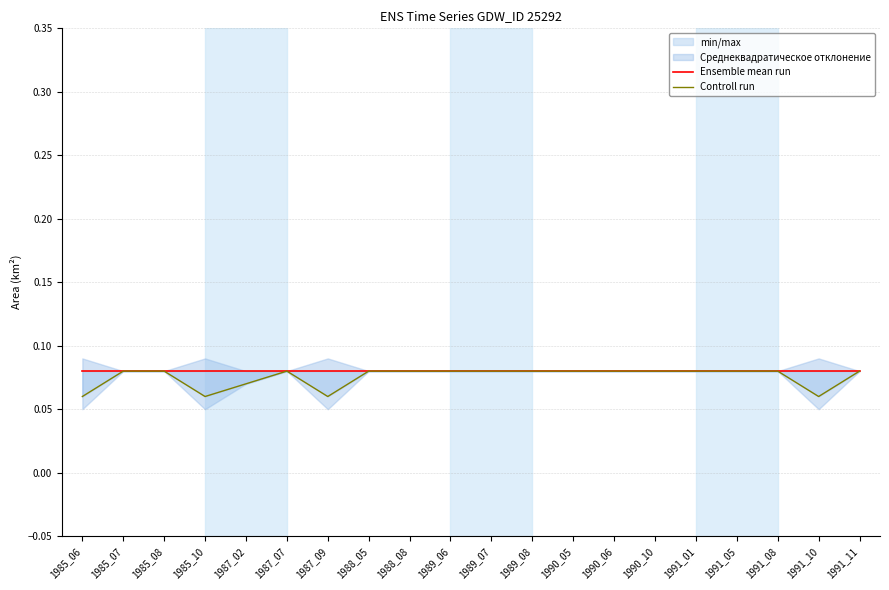

List the labels in order of Controll run value, smallest first.

1985_06, 1985_10, 1987_09, 1991_10, 1987_02, 1985_07, 1985_08, 1987_07, 1988_05, 1988_08, 1989_06, 1989_07, 1989_08, 1990_05, 1990_06, 1990_10, 1991_01, 1991_05, 1991_08, 1991_11